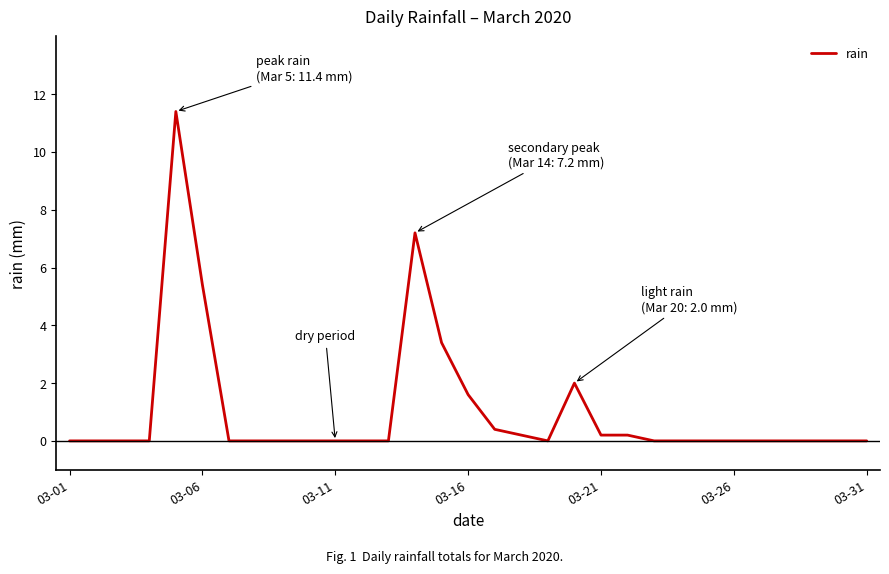

What is the difference between the maximum and minimum values?

11.4